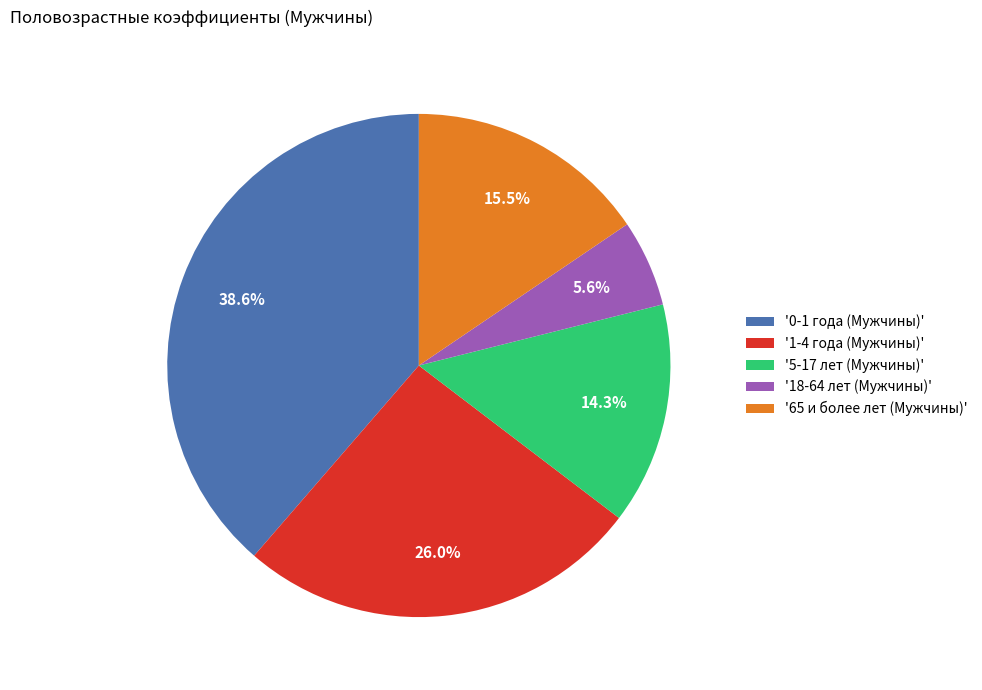

How many slices are in this pie chart?

5